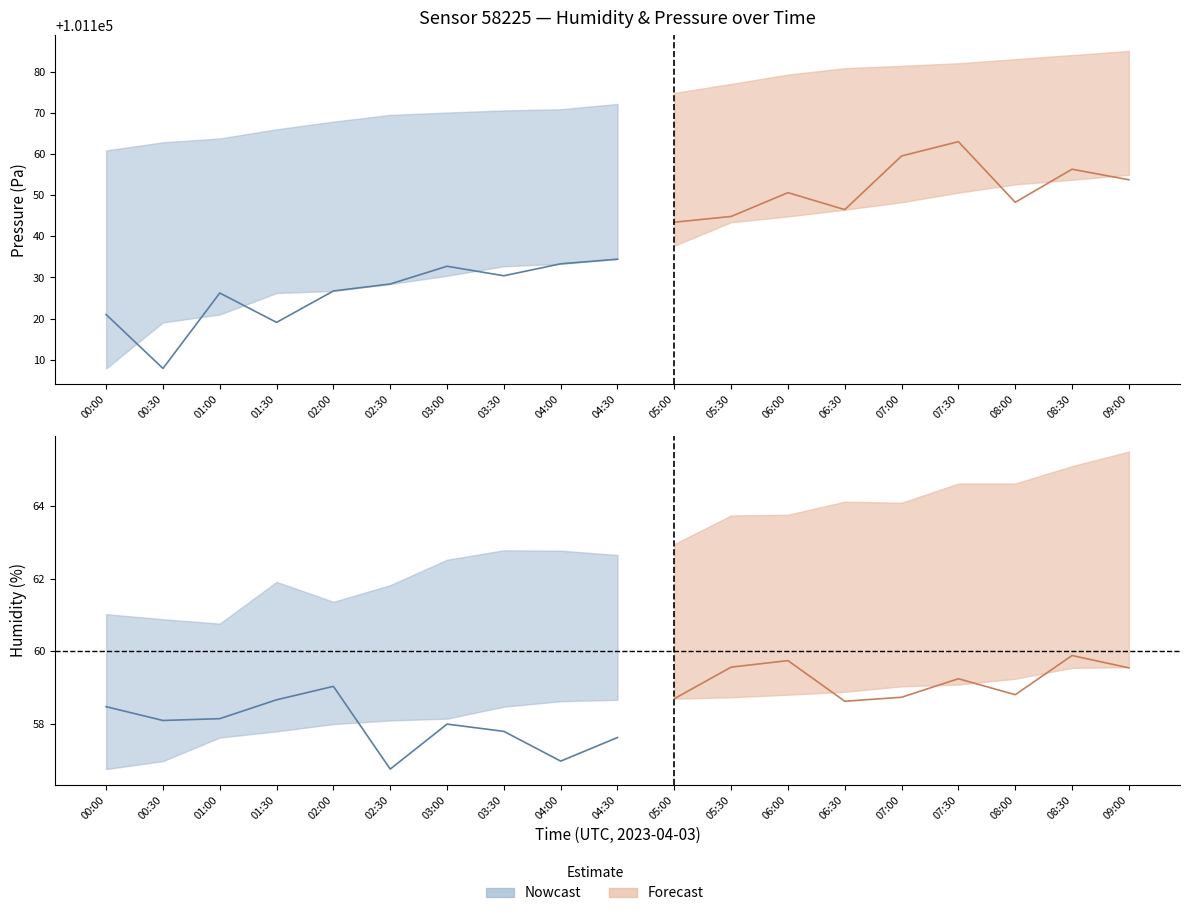

Reading left to right, list all the values displayed in this chart.

humidity: 58.5	58.1	58.1	58.7	59.0	56.8	58.0	57.8	57.0	57.6	58.7	59.6	59.7	58.6	58.7	59.2	58.8	59.9	59.5
humidity_upper: 61.0	60.9	60.8	61.9	61.4	61.8	62.5	62.8	62.8	62.6	63.0	63.7	63.8	64.1	64.1	64.6	64.6	65.1	65.5
humidity_lower: 56.8	57.0	57.6	57.8	58.0	58.1	58.1	58.5	58.6	58.7	58.7	58.7	58.8	58.9	59.0	59.1	59.2	59.5	59.6
pressure: 101121.0	101107.9	101126.2	101119.1	101126.7	101128.4	101132.7	101130.4	101133.3	101134.4	101143.4	101144.8	101150.6	101146.5	101159.5	101163.0	101148.2	101156.3	101153.7
pressure_upper: 101160.8	101162.8	101163.8	101166.0	101167.8	101169.5	101170.0	101170.6	101170.8	101172.1	101174.8	101177.0	101179.2	101180.8	101181.4	101182.0	101183.0	101184.0	101185.0
pressure_lower: 101107.9	101119.1	101121.0	101126.2	101126.7	101128.4	101130.4	101132.7	101133.3	101134.4	101137.7	101143.4	101144.8	101146.5	101148.2	101150.6	101152.6	101153.7	101154.9